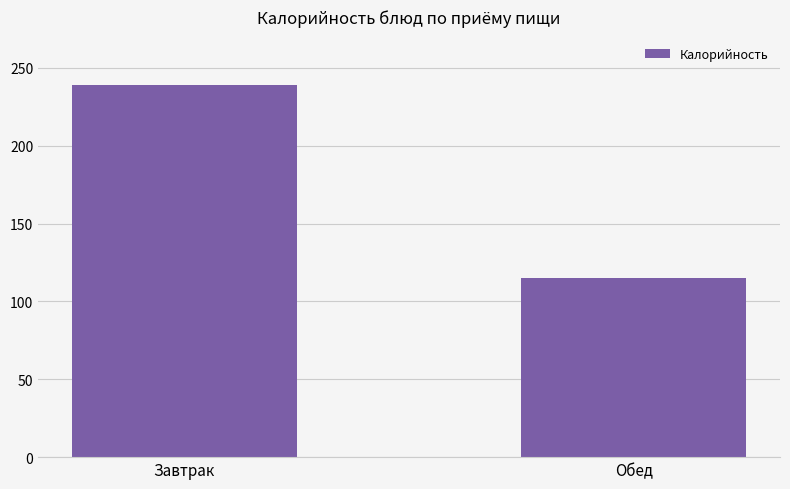

What is the difference between the maximum and minimum values?

124.3